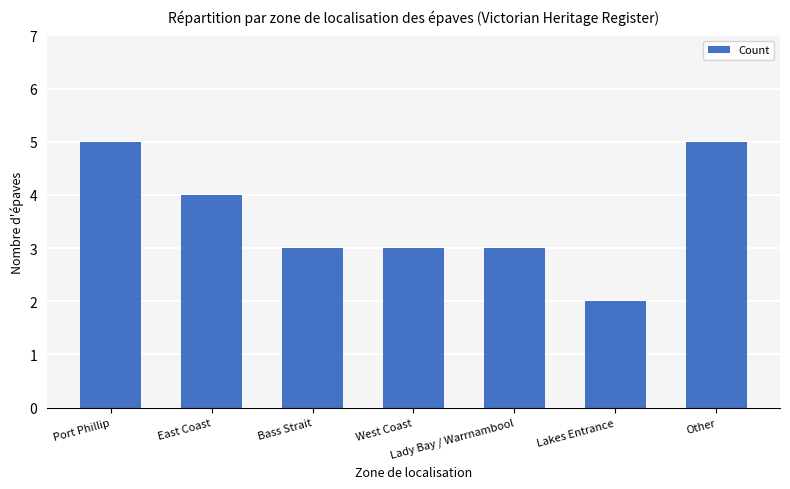

What position from the left is Bass Strait?

3